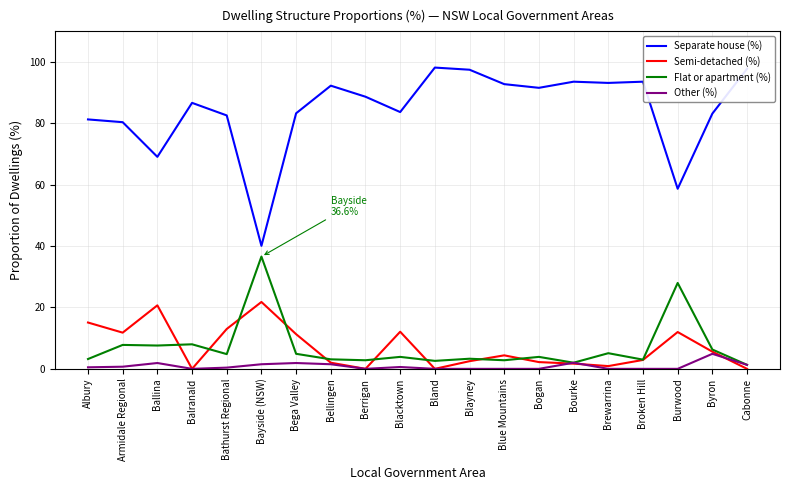

What are all the series names shown in the legend?

Separate house (%), Semi-detached (%), Flat or apartment (%), Other (%)